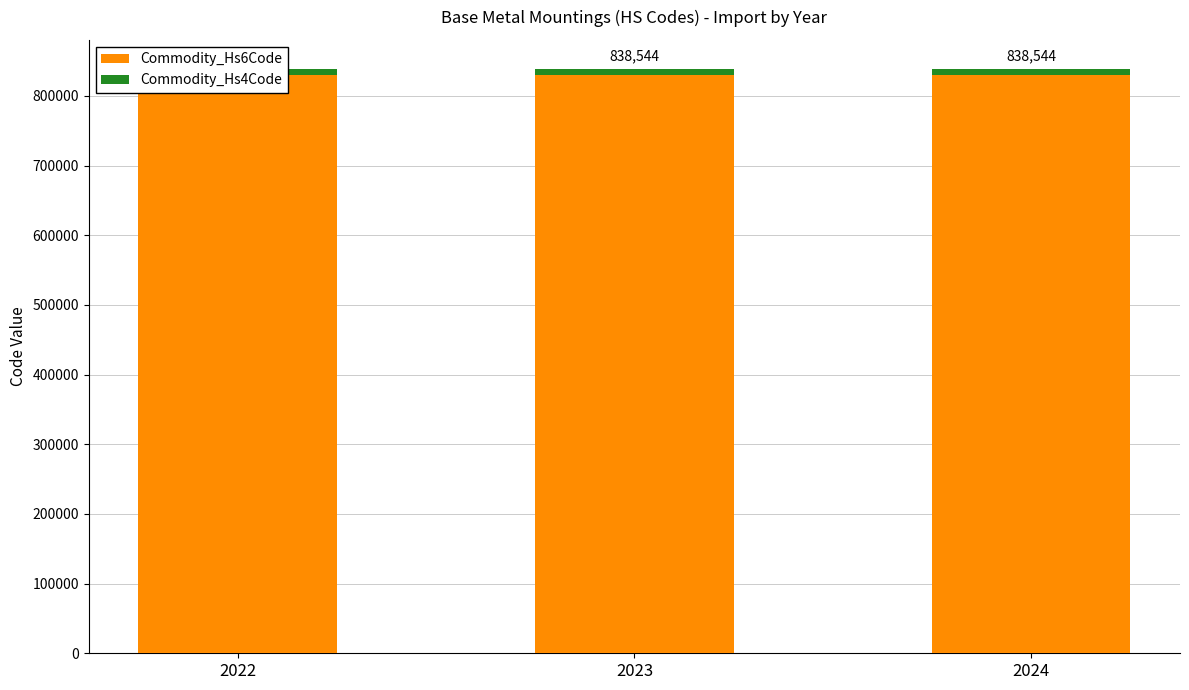

What is the sum of all Commodity_Hs6Code values?

2490726